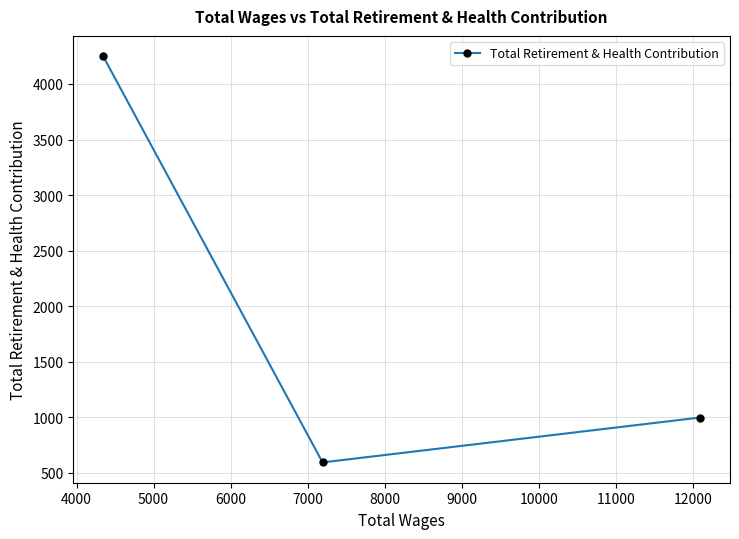

What is the smallest value displayed?

594